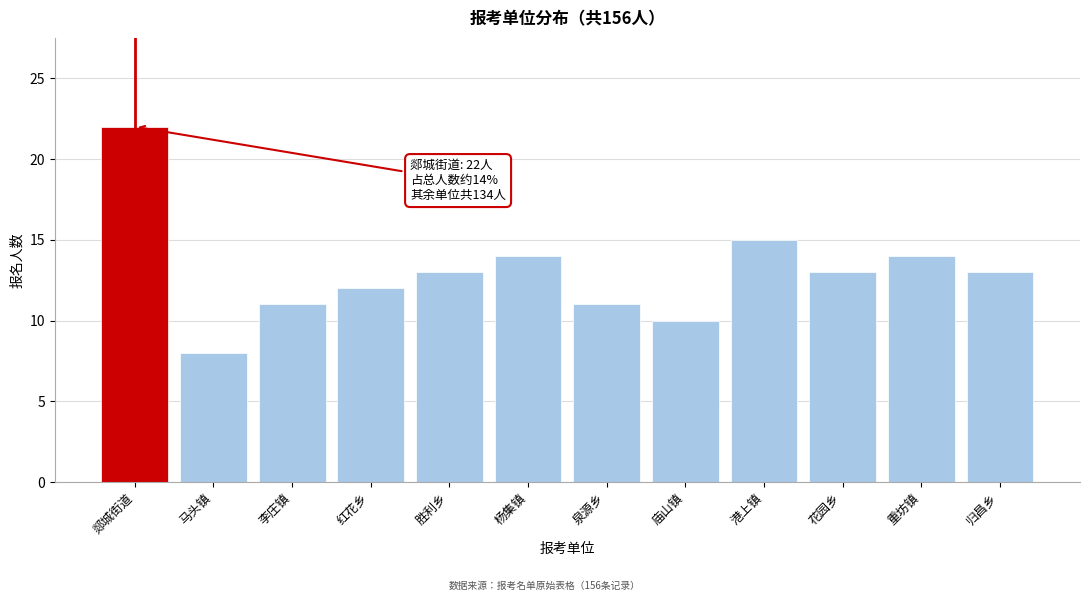

Reading left to right, extract all data points from this chart.

郯城街道=22	马头镇=8	李庄镇=11	红花乡=12	胜利乡=13	杨集镇=14	泉源乡=11	庙山镇=10	港上镇=15	花园乡=13	重坊镇=14	归昌乡=13